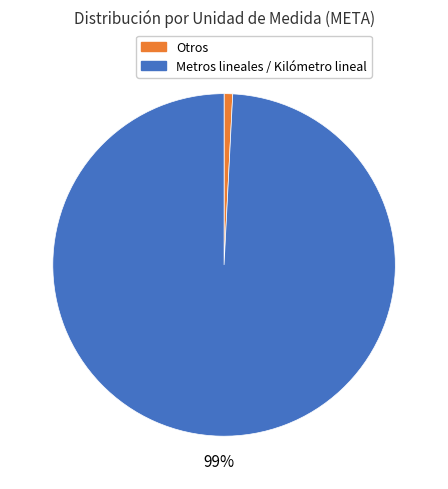

Is there a majority slice in this chart?

Yes